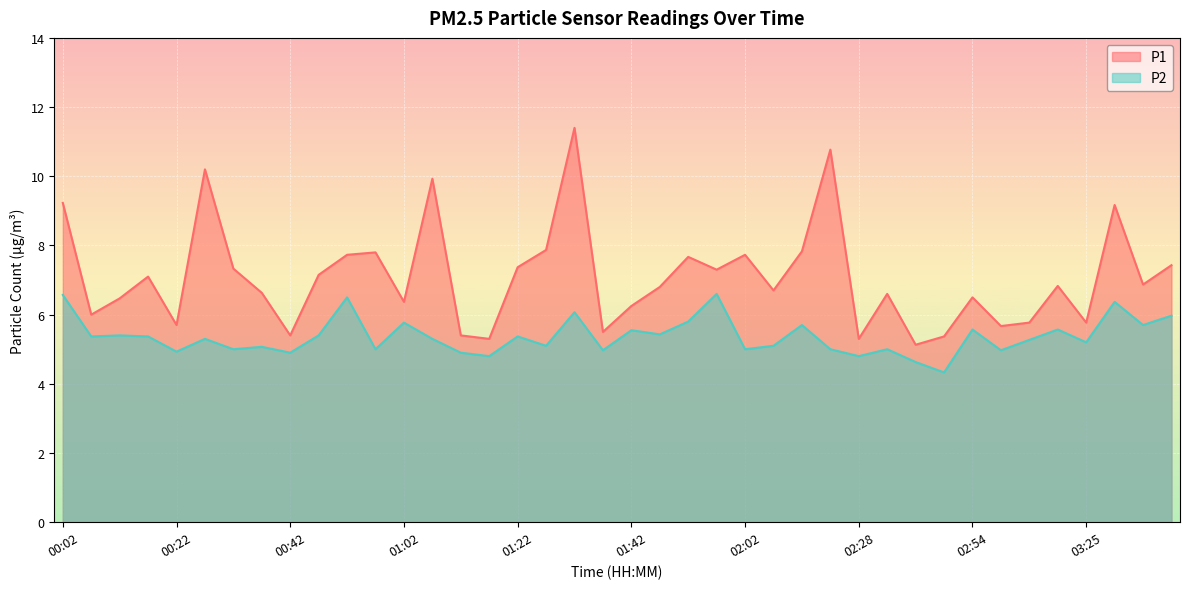

Rank the categories by P2 value from highest to lowest.

01:57, 00:02, 00:52, 03:31, 01:32, 03:41, 01:52, 01:02, 02:12, 03:36, 02:54, 03:20, 01:42, 01:47, 00:12, 00:47, 00:07, 00:17, 01:22, 00:27, 01:07, 03:10, 03:25, 01:27, 02:07, 00:37, 00:32, 00:57, 02:02, 02:17, 02:33, 01:37, 02:59, 00:22, 00:42, 01:12, 01:17, 02:28, 02:39, 02:49